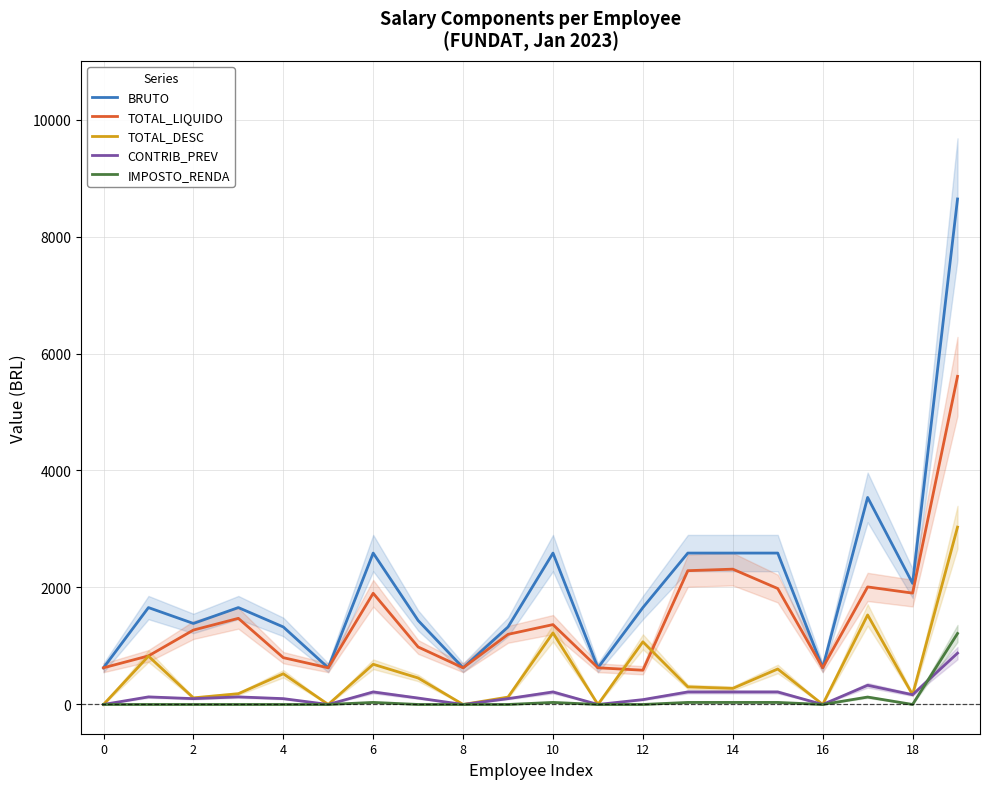

In TOTAL_DESC, how many points are lower than both neighbors (excluding endpoints)?

7